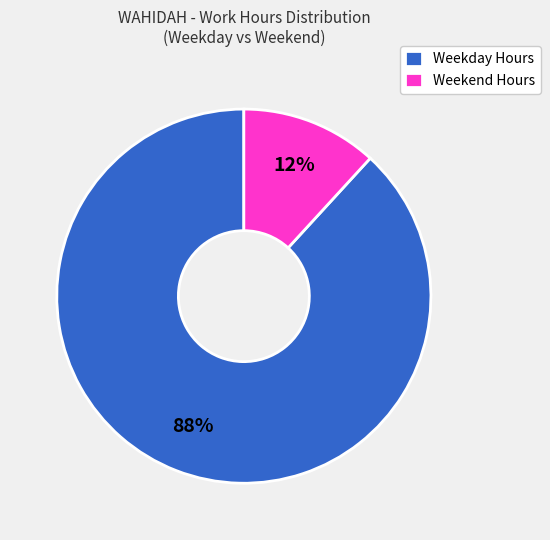

What percentage is the Weekend Hours slice, to the nearest percent?

12%